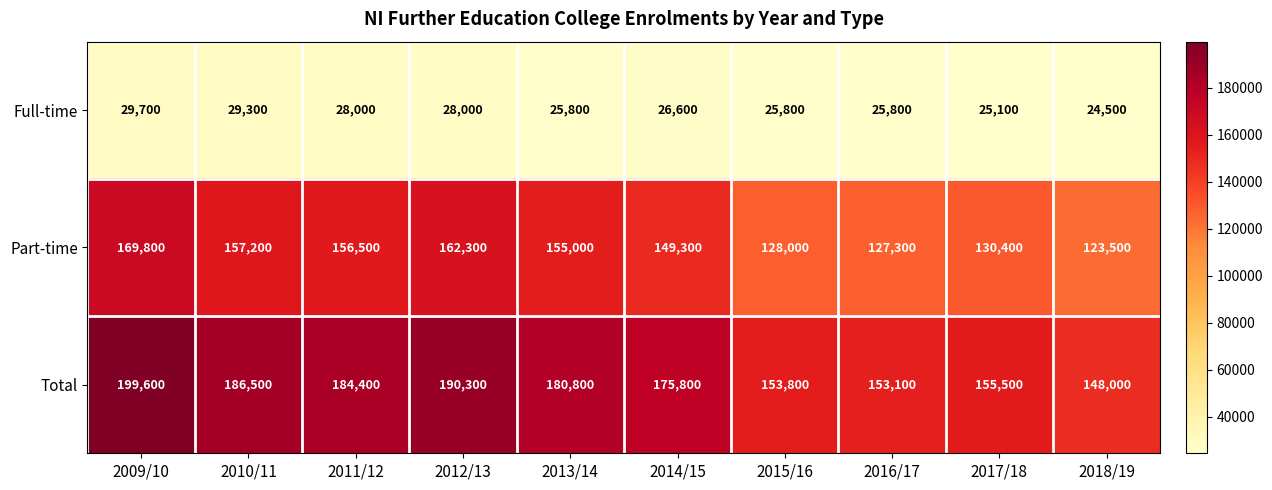

At which category is the sum across all series the highest?

2009/10